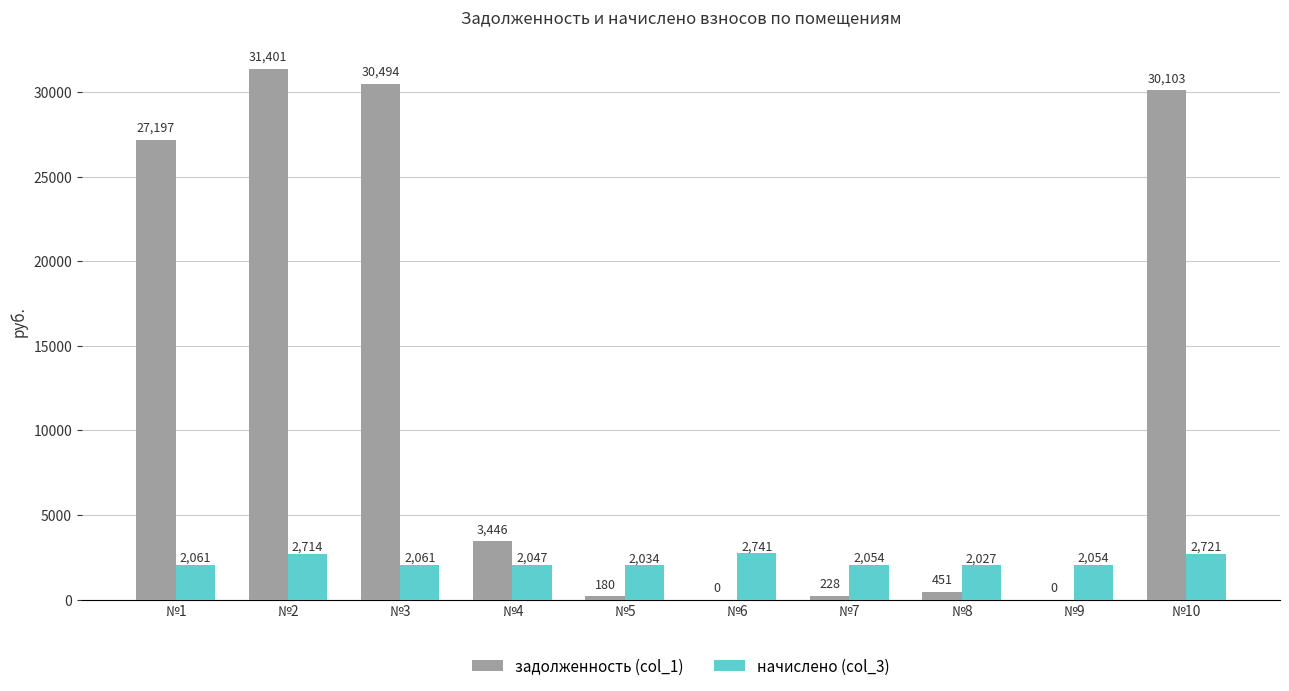

At which category does the chart reach its peak across all series?

№2